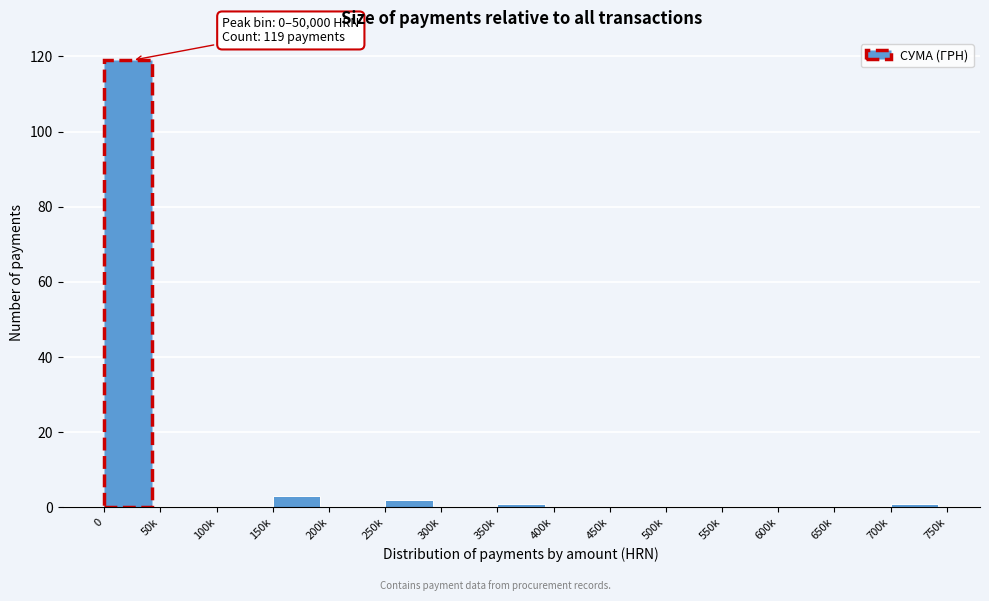

Reading left to right, what are all the values shown in this chart?

0=119	50k=0	100k=0	150k=3	200k=0	250k=2	300k=0	350k=1	400k=0	450k=0	500k=0	550k=0	600k=0	650k=0	700k=1